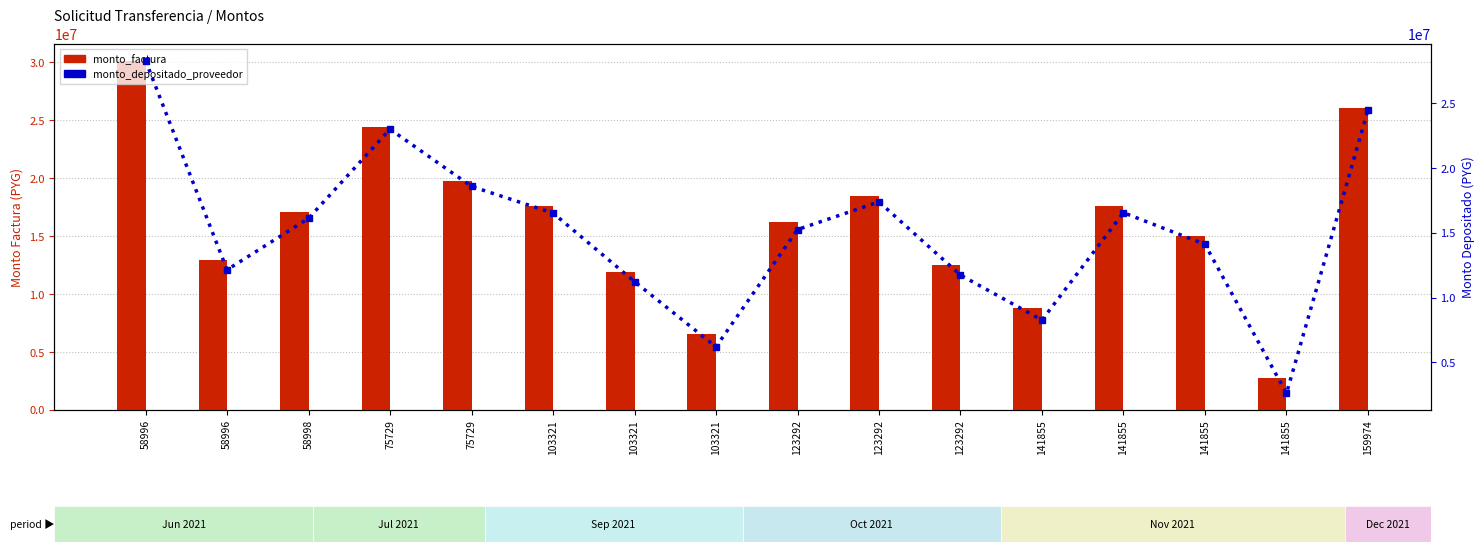

What is the sum of the monto_depositado_proveedor values at 123292 and 123292?

26989513